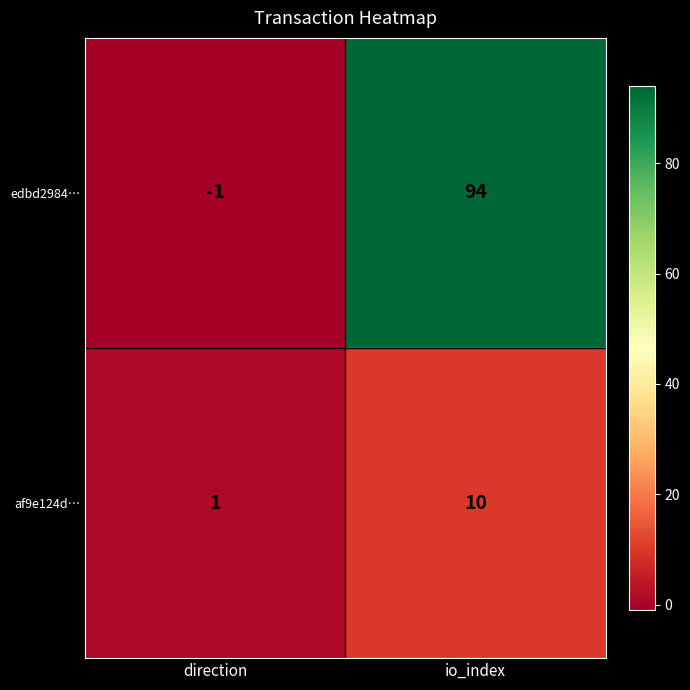

List the series in order of their overall mean, highest first.

edbd2984…, af9e124d…